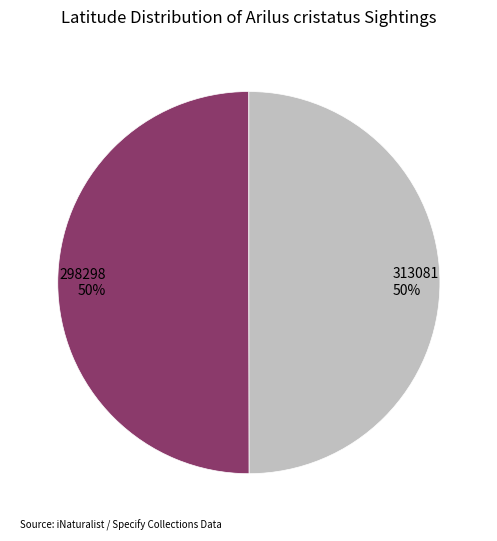

How many slices are in this pie chart?

2